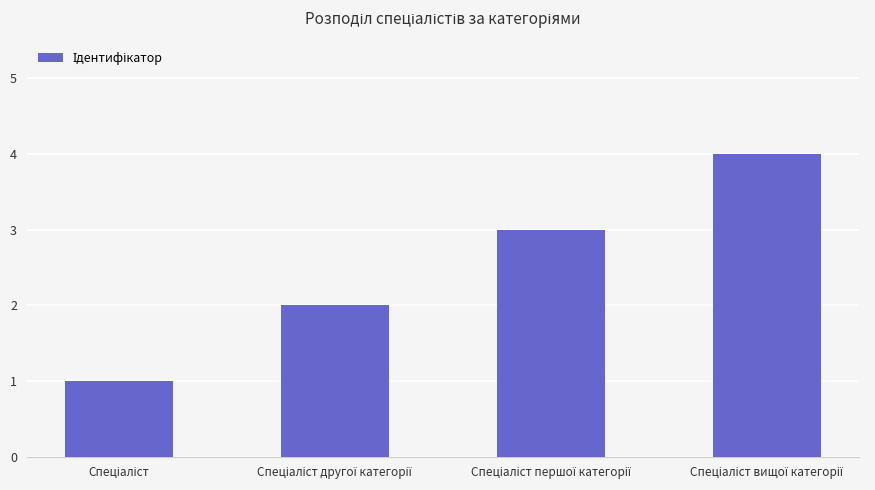

What is the difference between the maximum and minimum values?

3